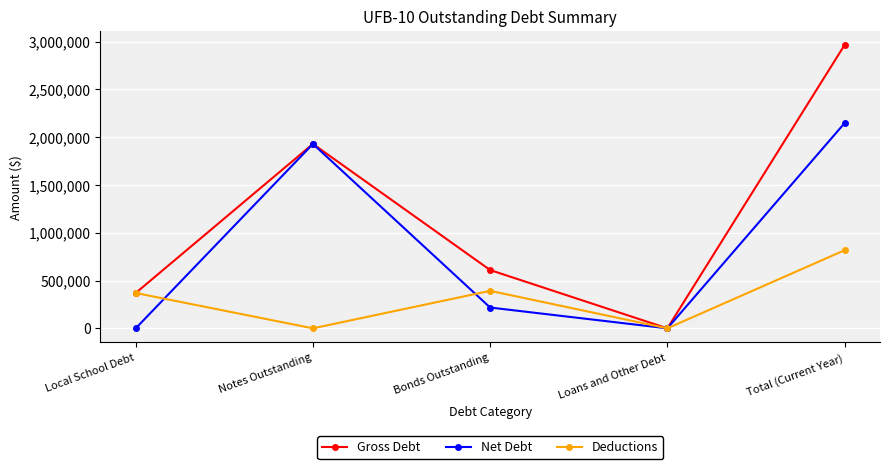

Reading left to right, list all the values displayed in this chart.

Gross Debt: 370000.0	1930000.0	610000.0	0.0	2965000.0
Net Debt: 0.0	1930000.0	217630.7	0.0	2147630.7
Deductions: 370000.0	0.0	392369.3	0.0	817369.3